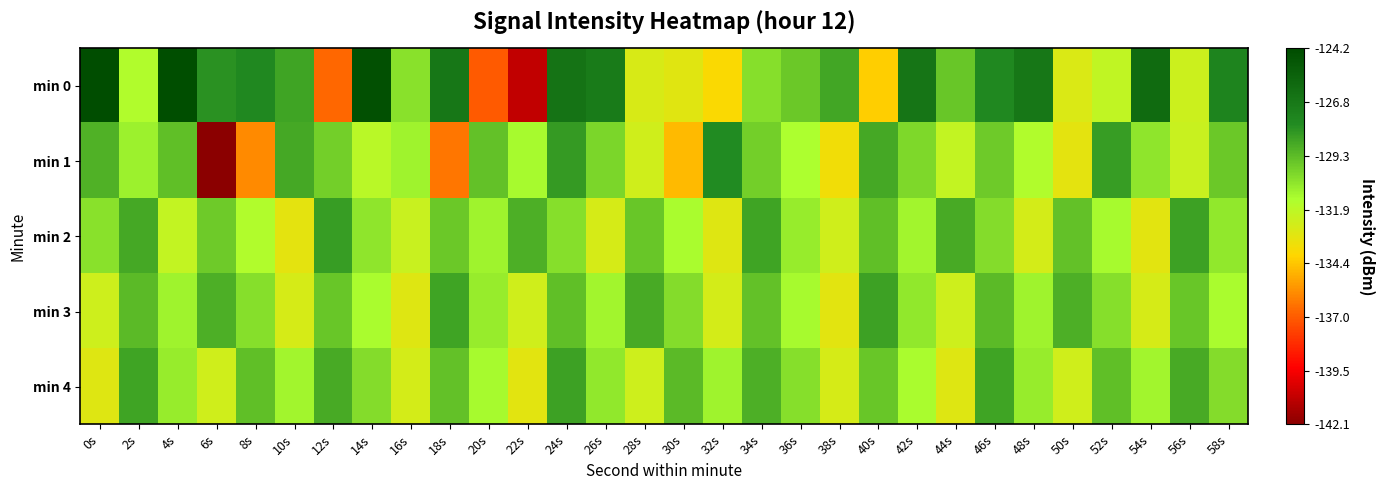

How many categories are shown in the chart?

30